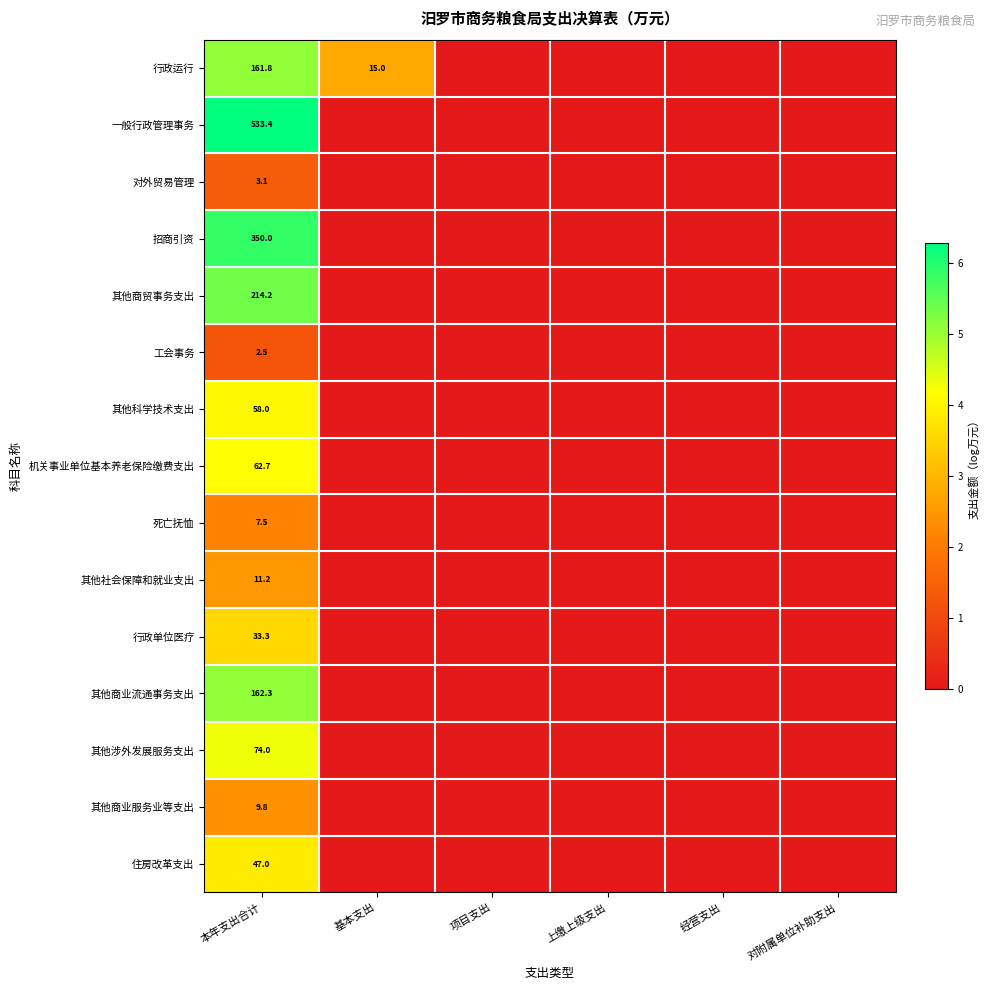

The value of 其他社会保障和就业支出 at 本年支出合计 is 11.2. True or false?

True